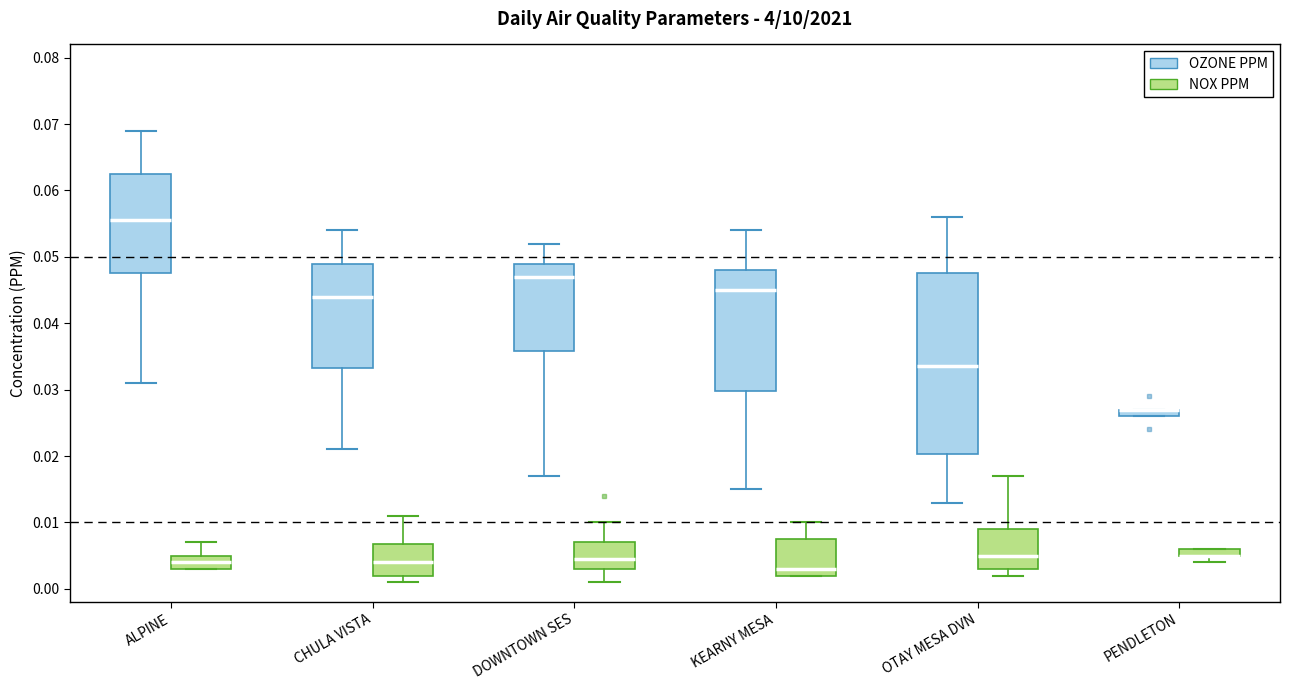

Where is the upper edge of the box for OTAY MESA DVN (NOX PPM) on the y-axis? The values are not printed on the chart, so give them approximately, as read against the axis.

0.009